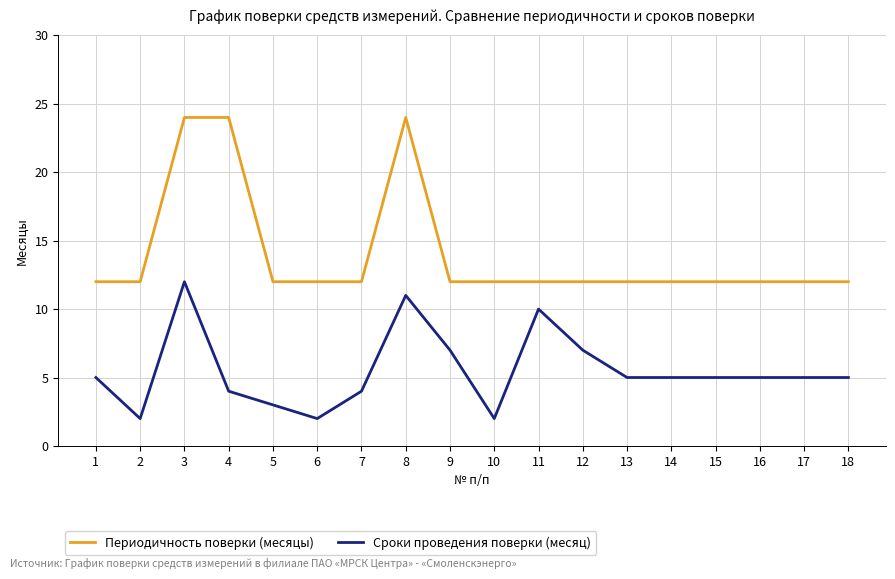

True or false: Сроки проведения поверки (месяц) and Периодичность поверки (месяцы) cross at least once.

False